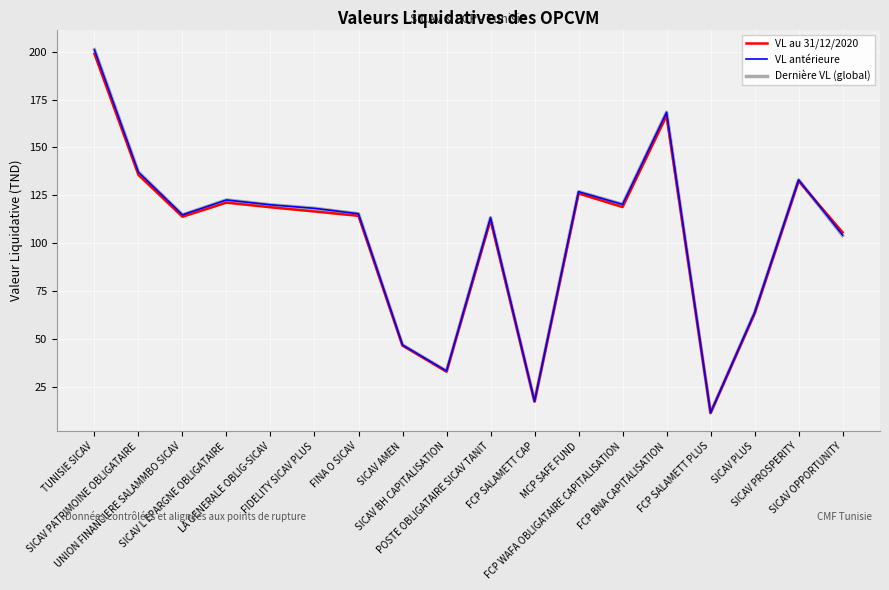

At how many categories does at least one series exceed 162?

2